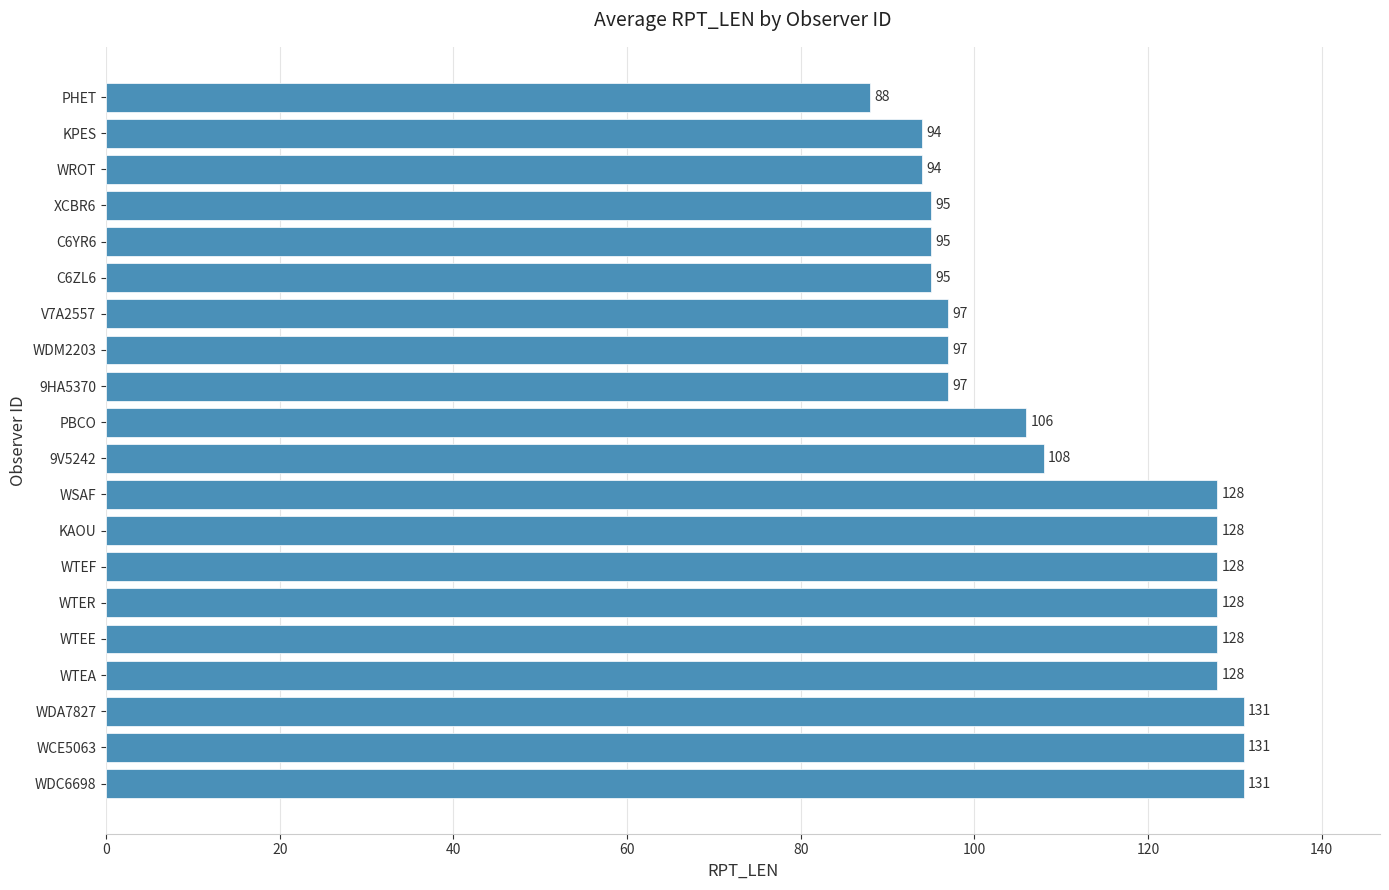

The chart shows a value of 155 at 9HA5370. True or false?

False